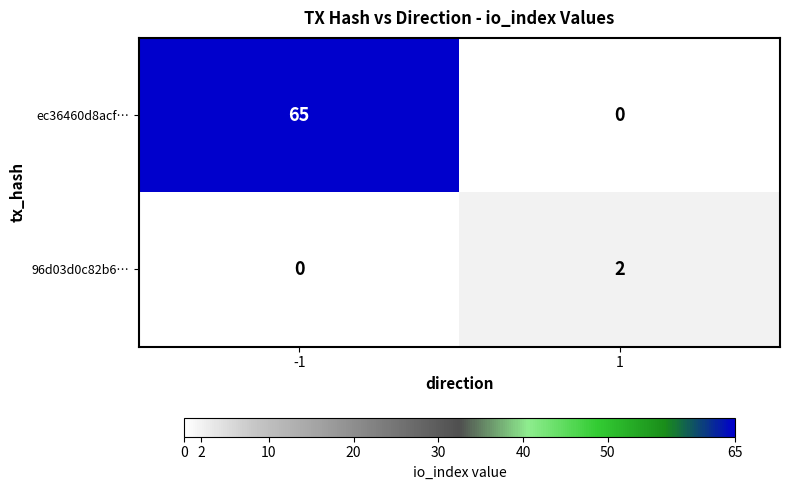

What is the maximum value shown in the chart?

65